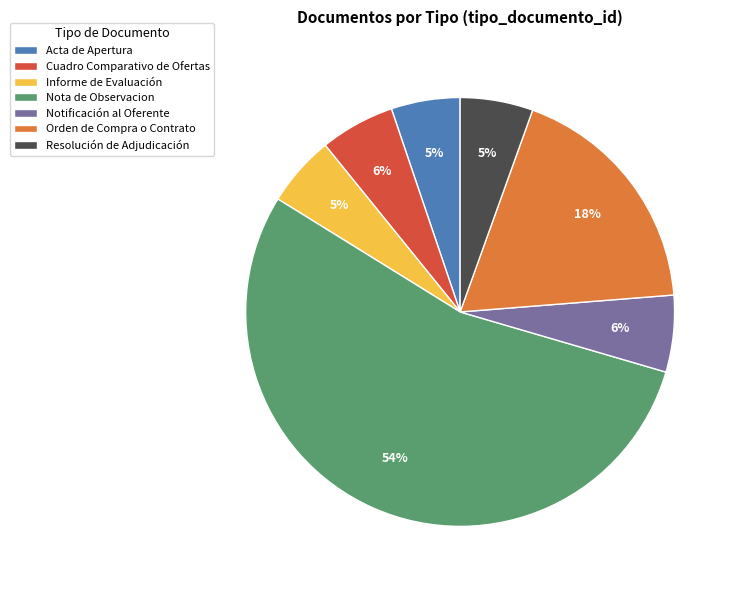

What percentage is the Orden de Compra o Contrato slice, to the nearest percent?

18%